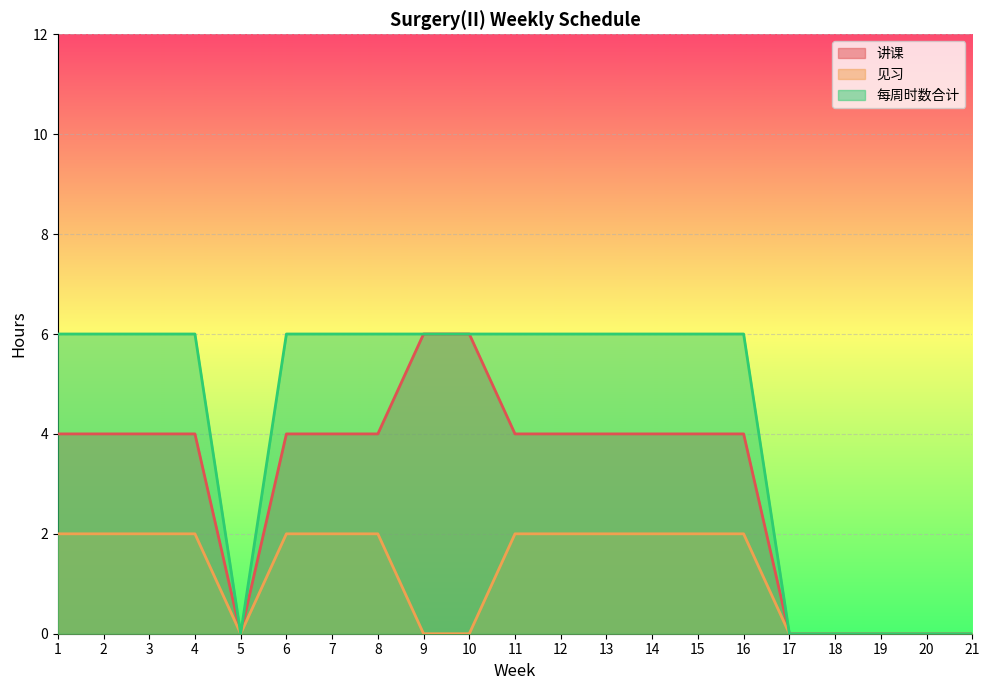

How many data points does each series have?

21